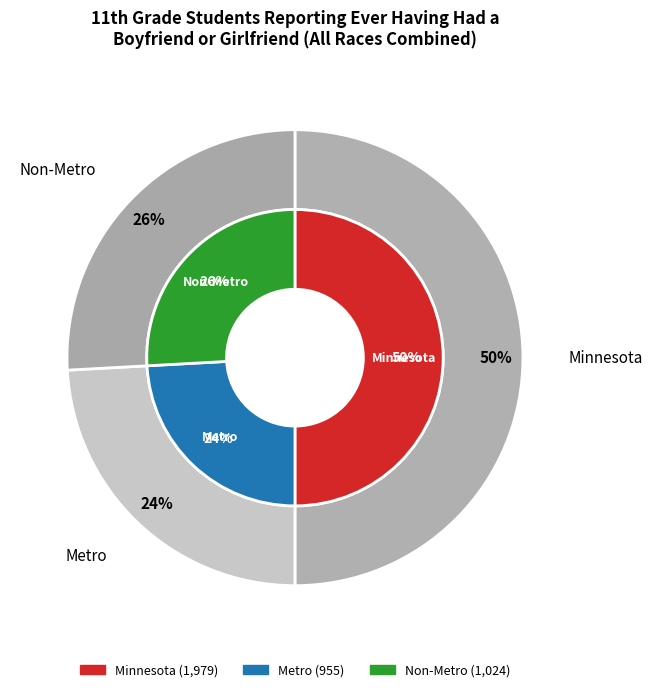

Combined, do Non-Metro and Minnesota account for over 50%?

Yes